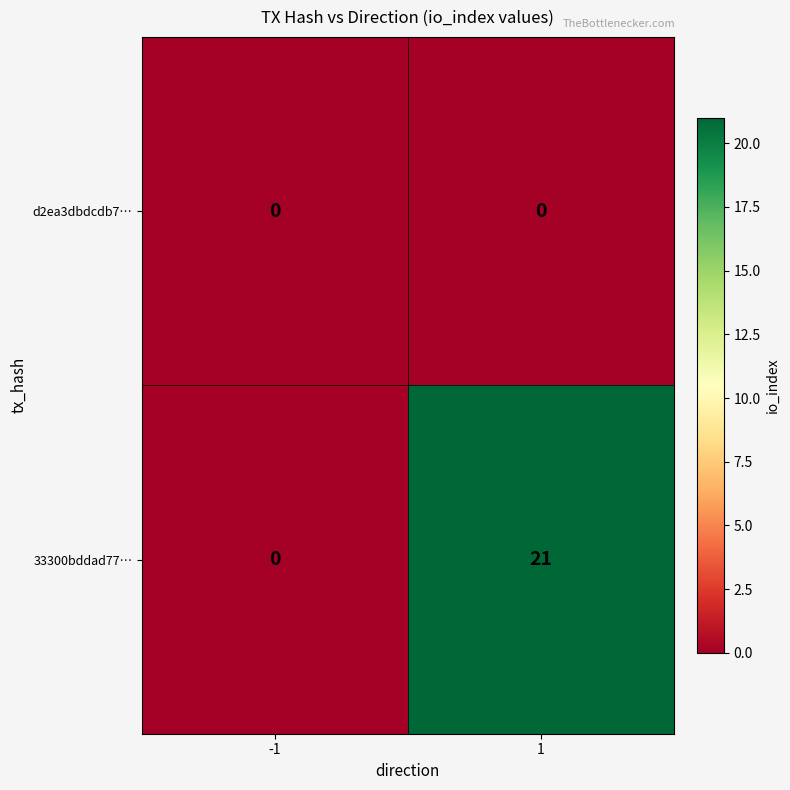

Is it true that 33300bddad77… equals 9 at -1?

False